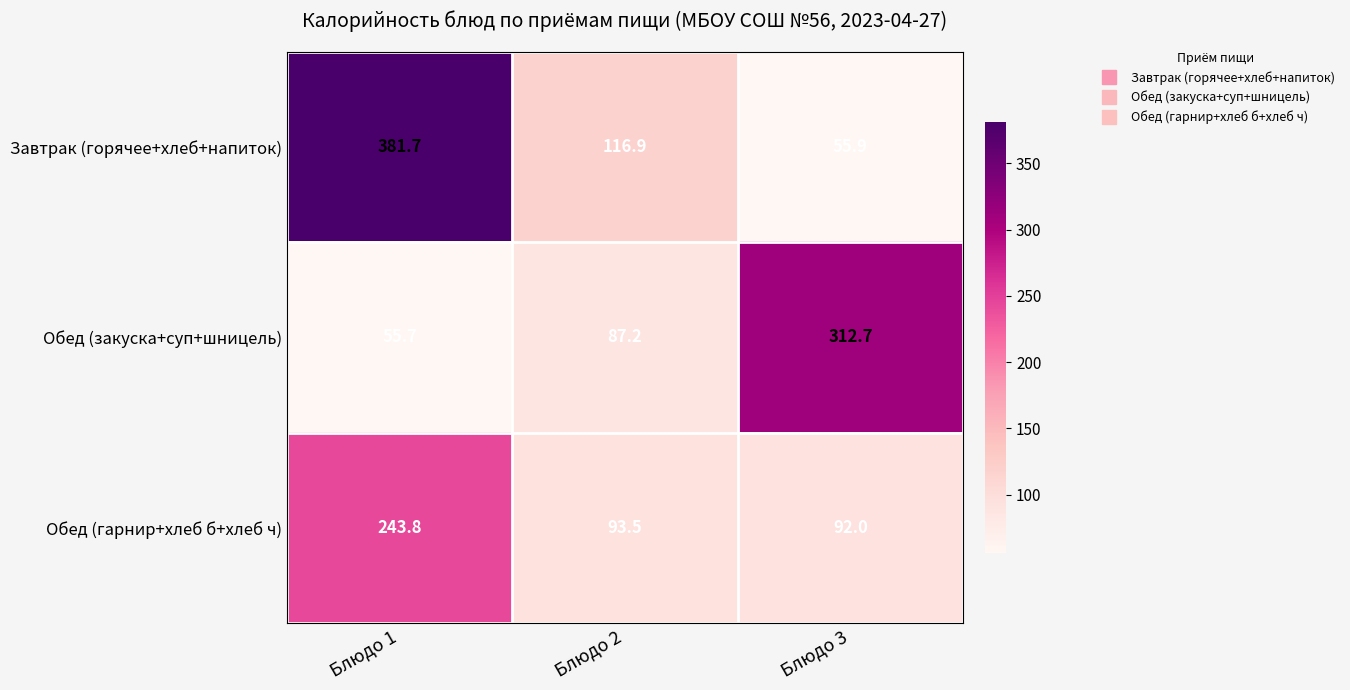

Which series has the largest total across all categories?

Завтрак (горячее+хлеб+напиток)